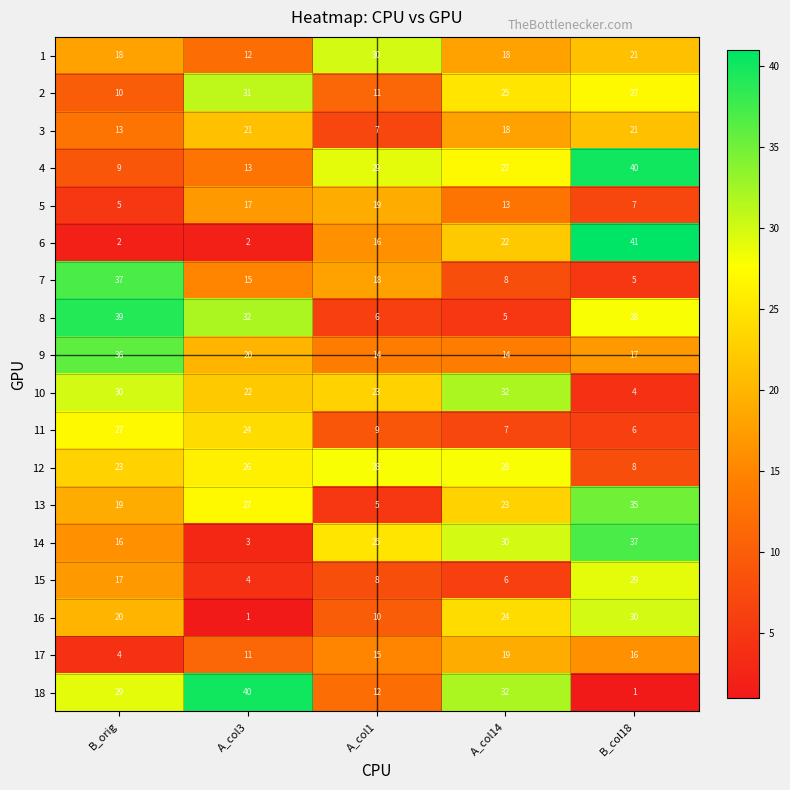

What is the sum of the 11 values at A_col14 and A_col3?

31